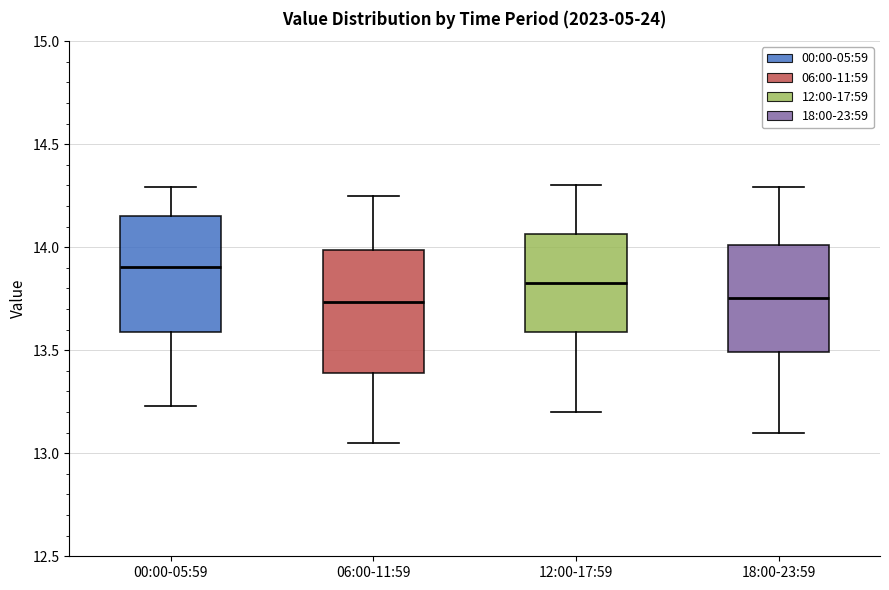

Which box has the highest median line?

00:00-05:59